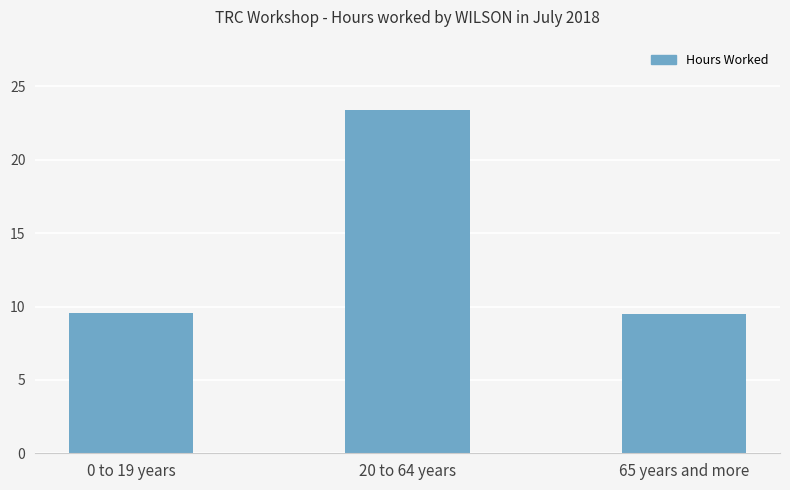

Between 65 years and more and 20 to 64 years, which is larger?

20 to 64 years